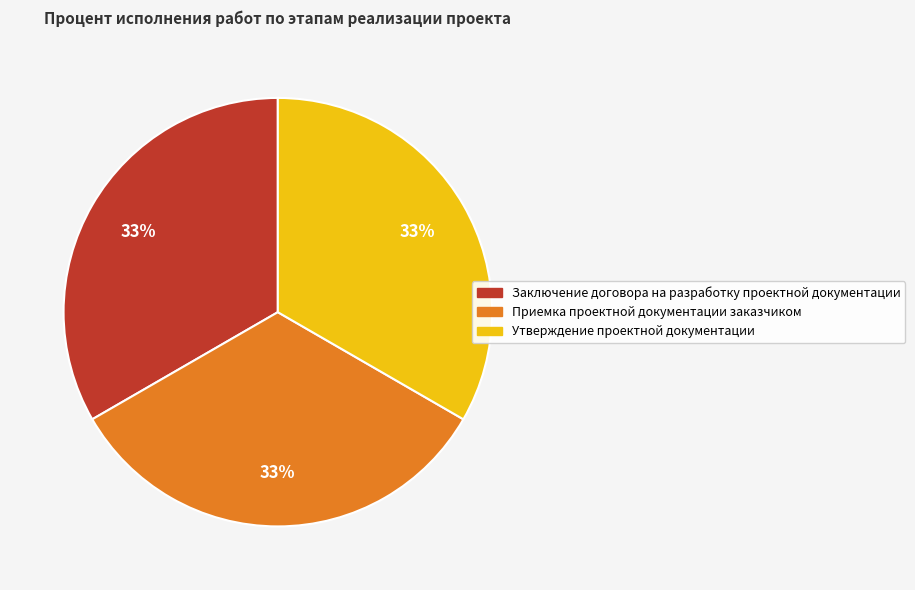

Is there a majority slice in this chart?

No